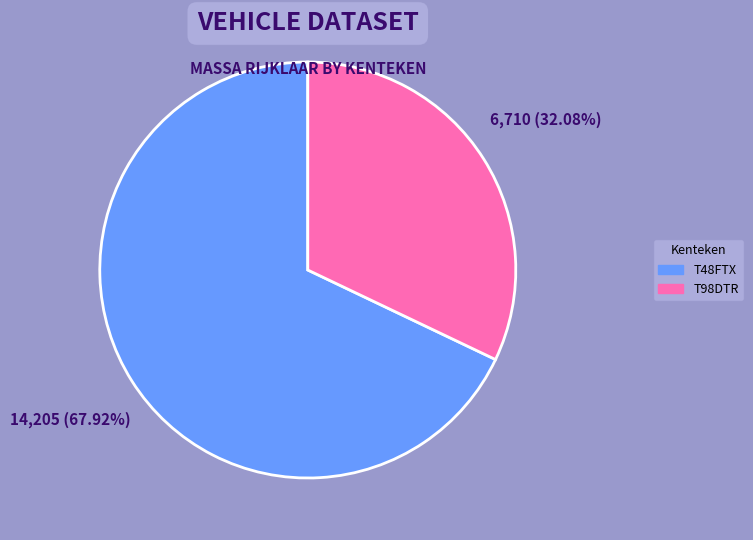

What is the ratio of the value at T98DTR to the value at T48FTX?

0.5